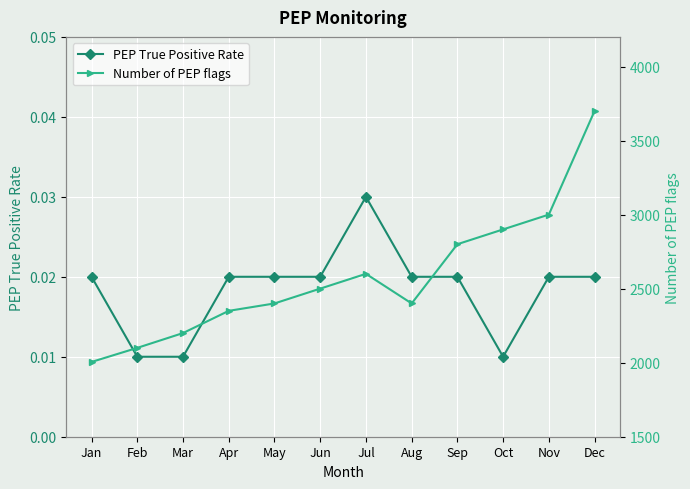

Is this an area chart (filled region under the line)?

No